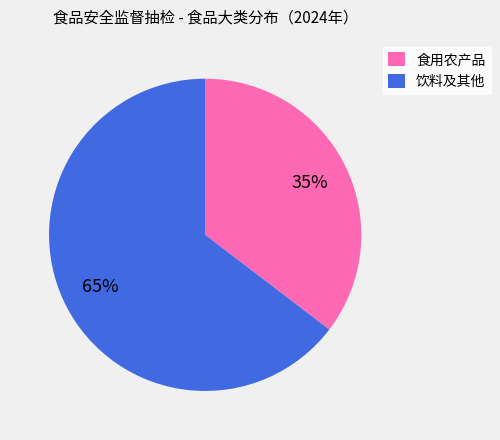

Is there any slice that represents more than half of the pie?

Yes